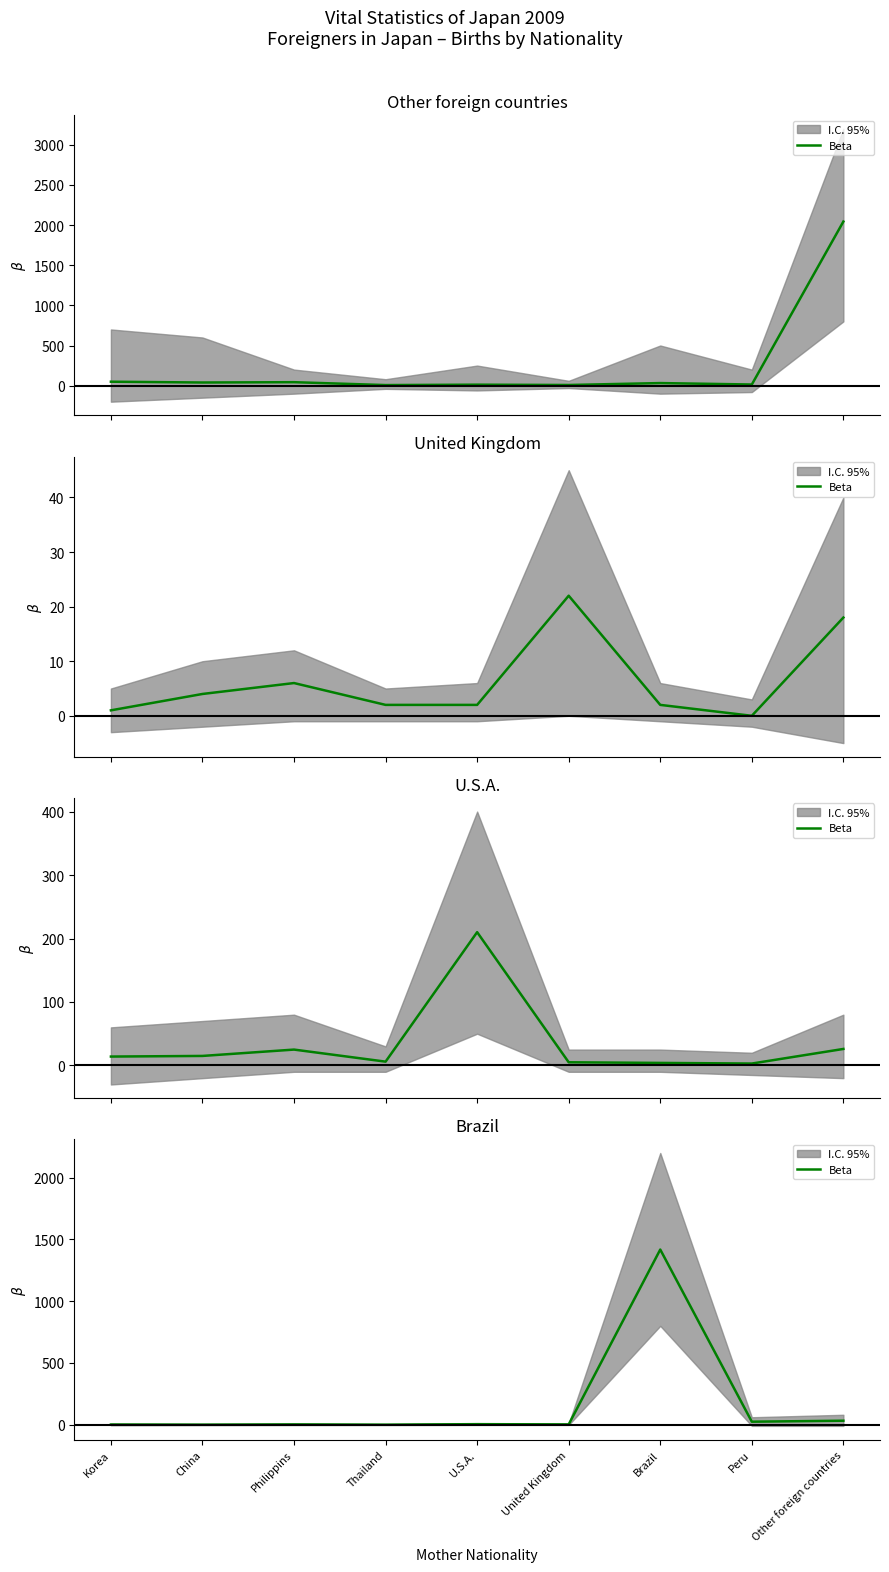

Where is the data nearest to the value 709?

Other foreign countries